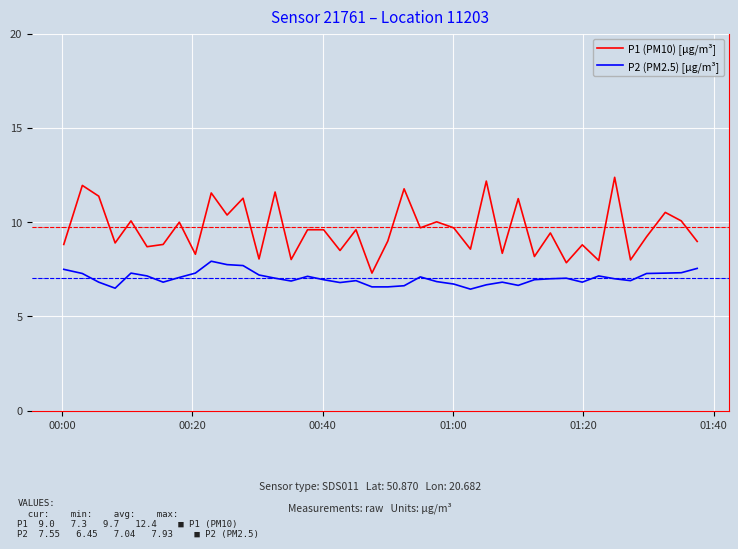

Which series has the largest total across all categories?

P1 (PM10) [µg/m³]